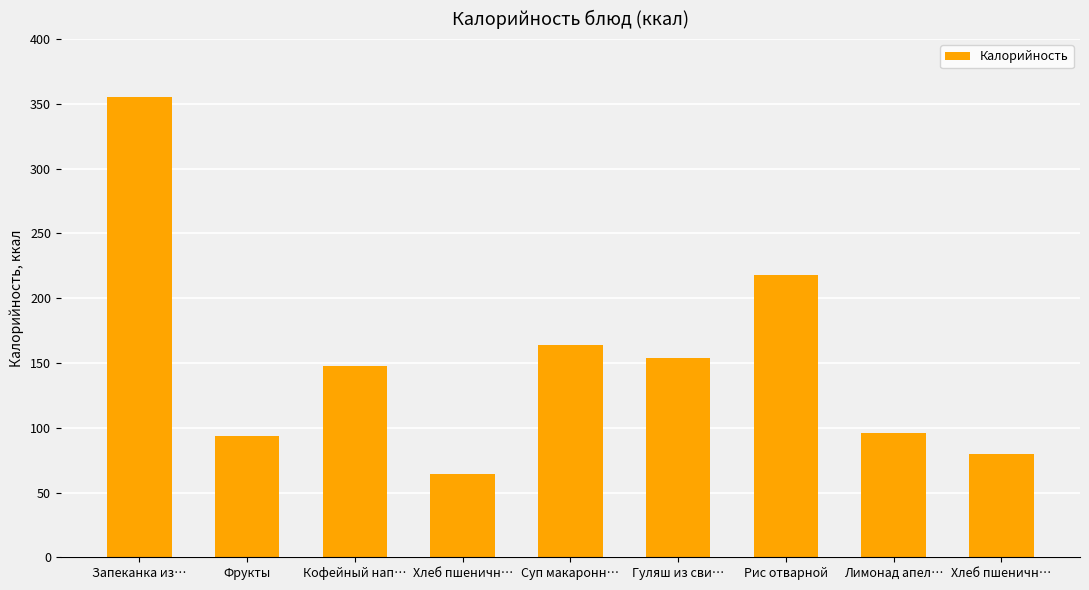

How many values are below 148?

4